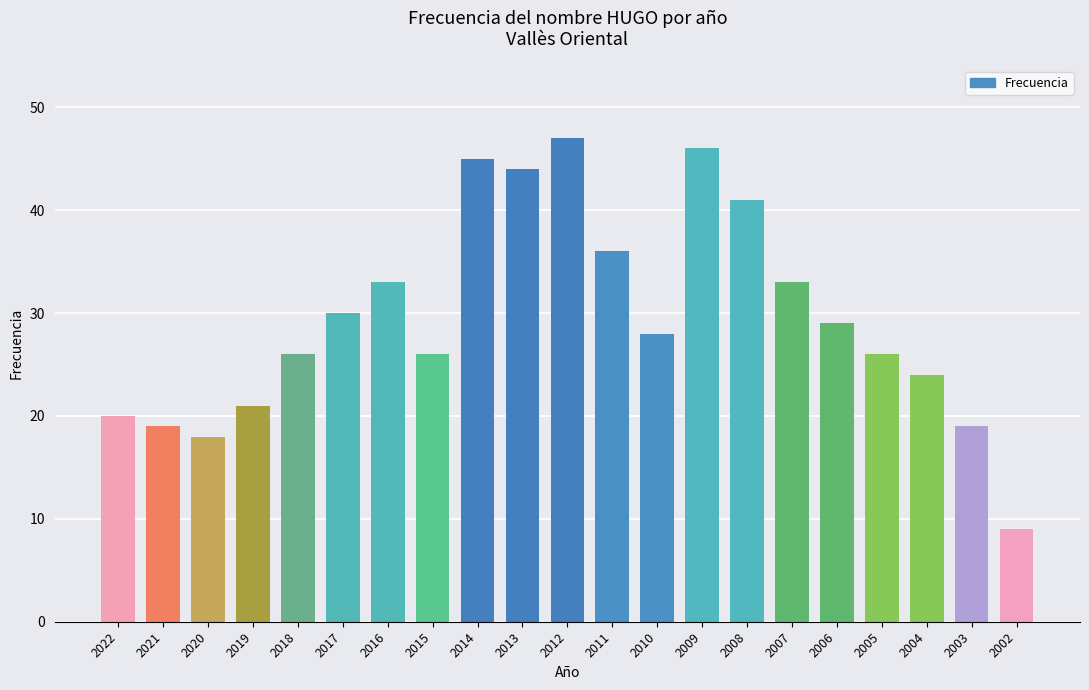

What is the minimum value shown in the chart?

9